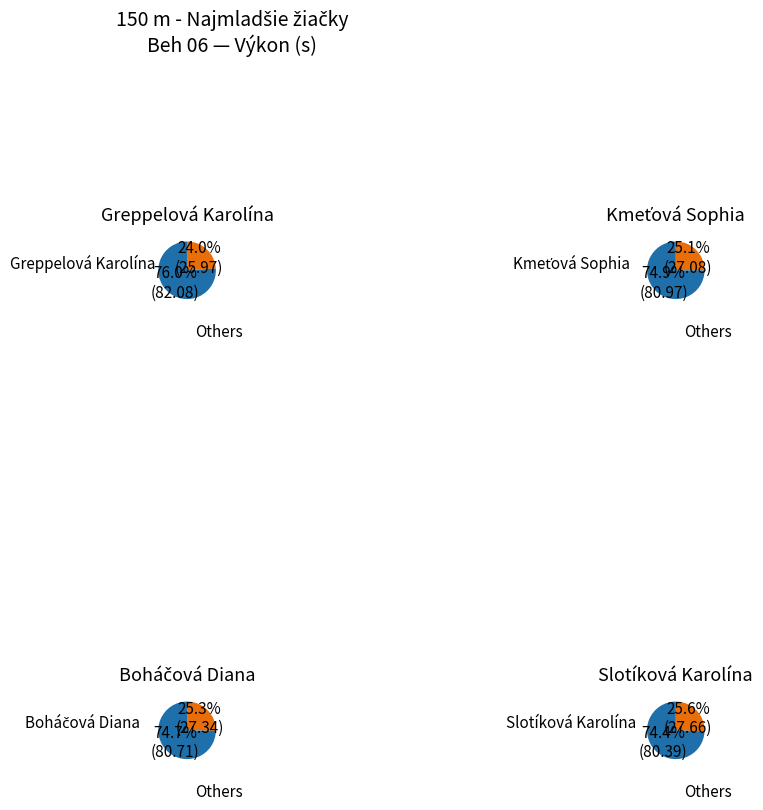

Rank the categories by value from lowest to highest.

Greppelová Karolína, Kmeťová Sophia, Boháčová Diana, Slotíková Karolína